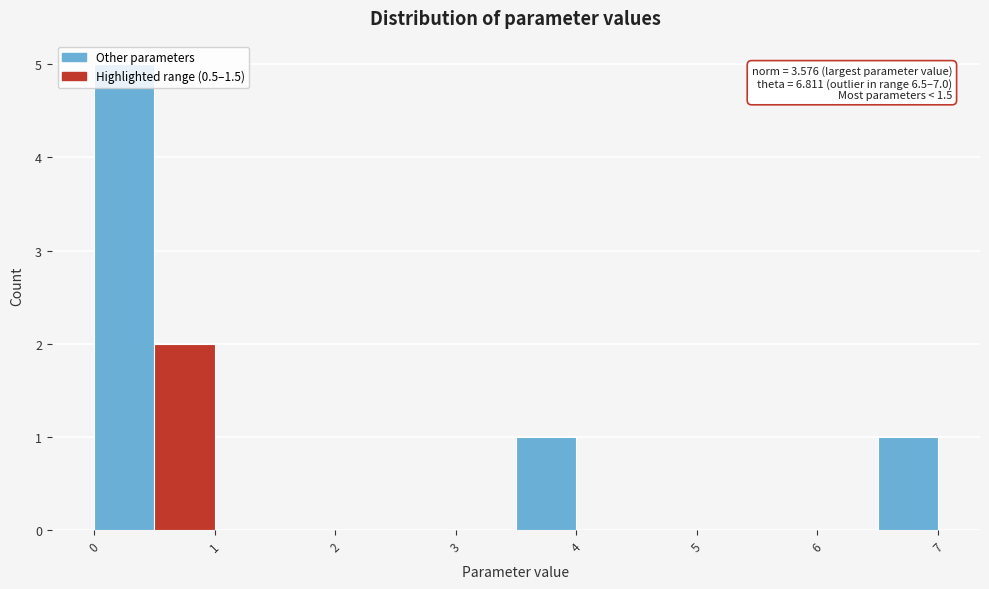

Which range on the x-axis has the tallest bar?

0.0 to 0.5